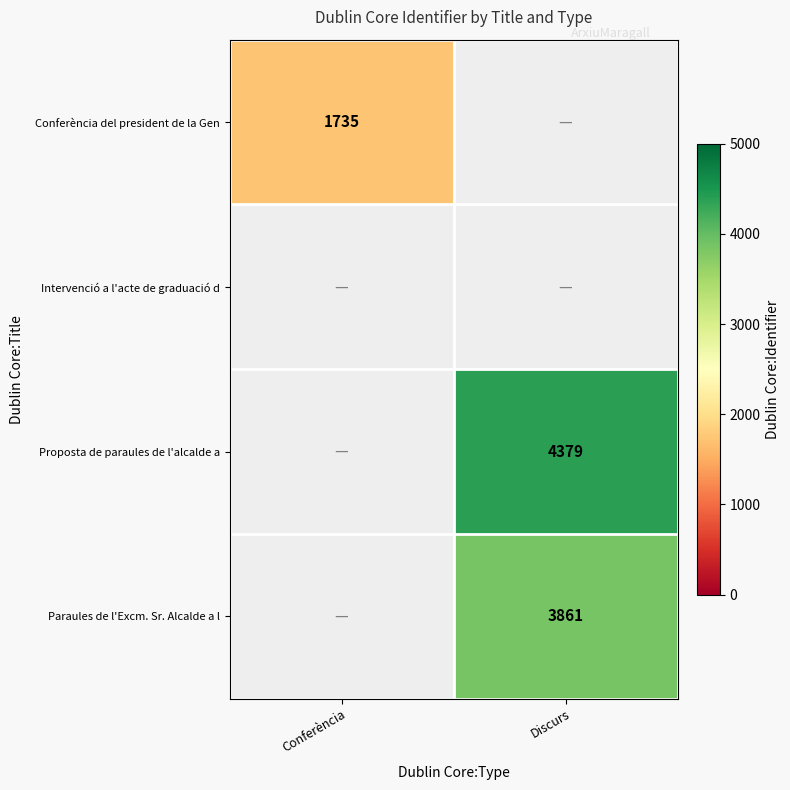

At how many categories does at least one series exceed 2118?

1